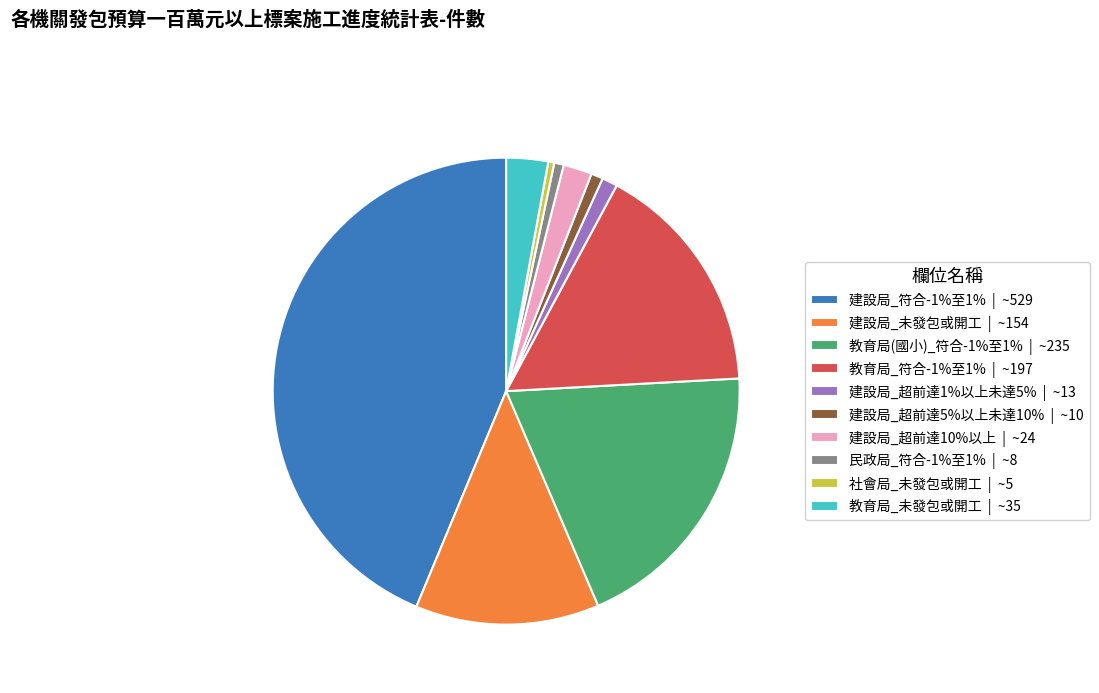

True or false: 建設局_超前達1%以上未達5% | ~13 accounts for 1% of the total.

True